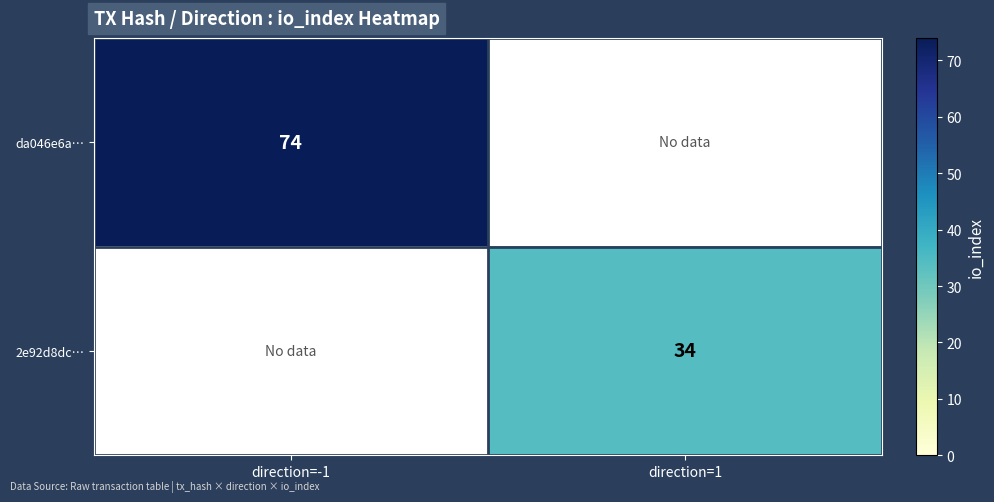

The value of 2e92d8dc… at direction=1 is 53. True or false?

False